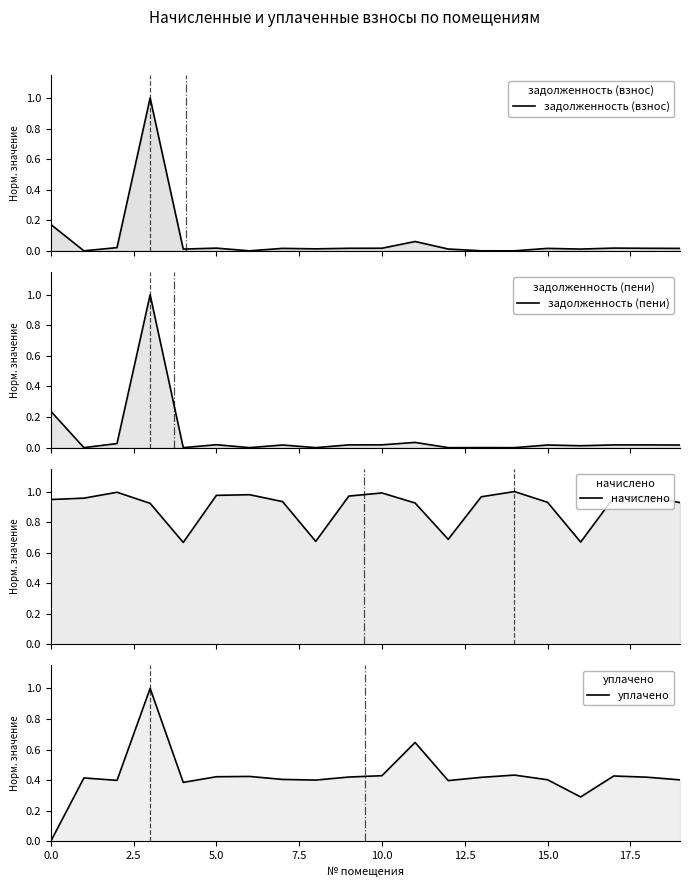

In задолженность (взнос), how many points are higher than both neighbors (excluding endpoints)?

6